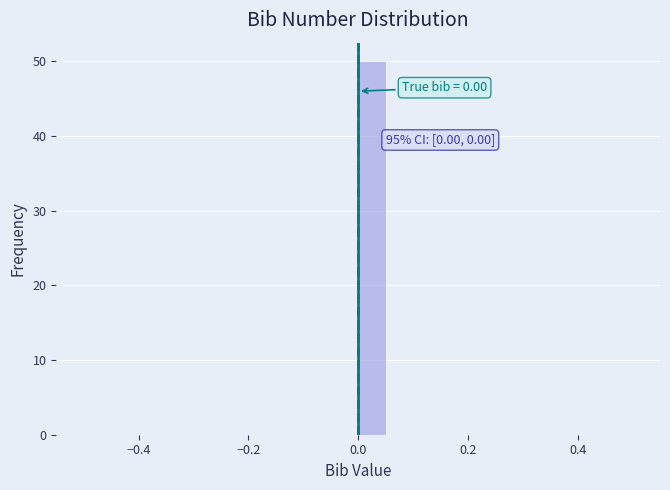

Read against the x-axis, roughly where is the centre of the tallest bar?

0.02